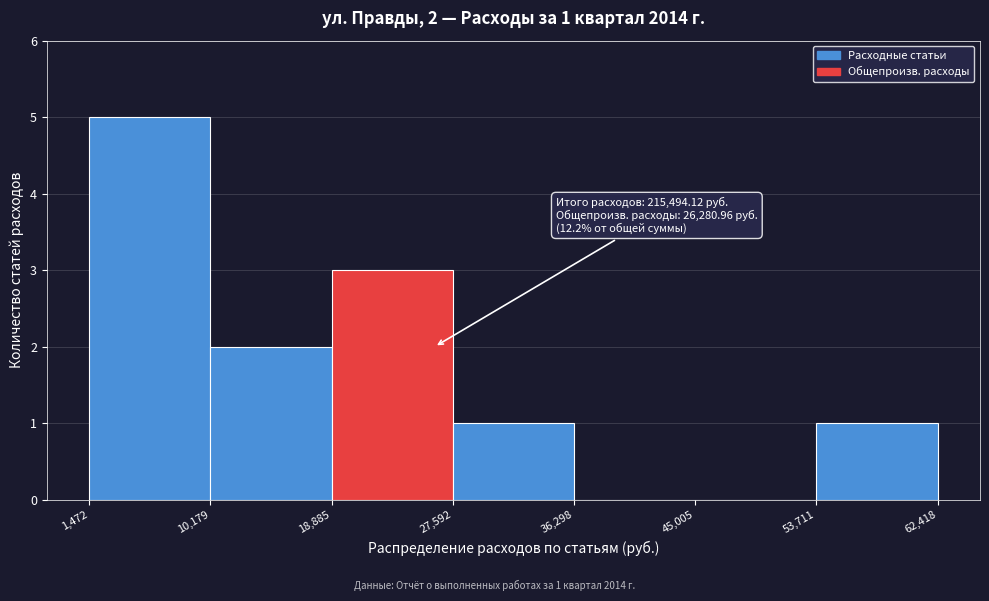

Over which range of the x-axis is the bar tallest?

1,472 to 10,179